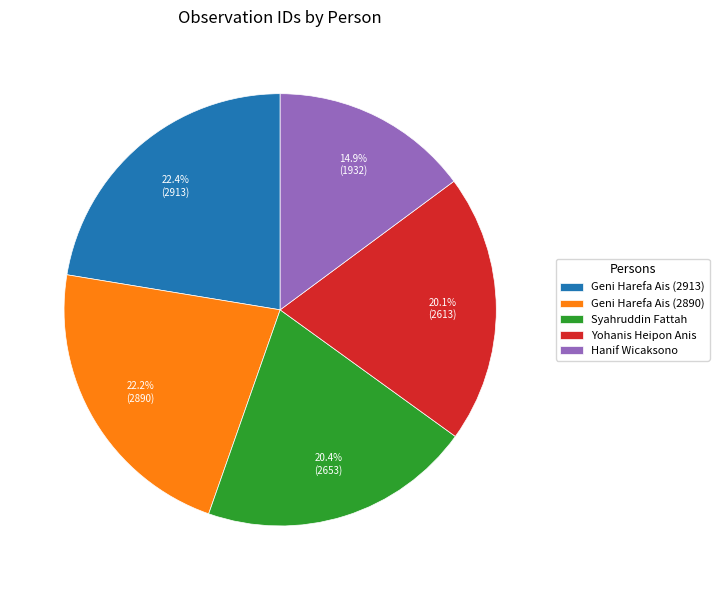

What is the ratio of the value at Hanif Wicaksono to the value at Yohanis Heipon Anis?

0.7